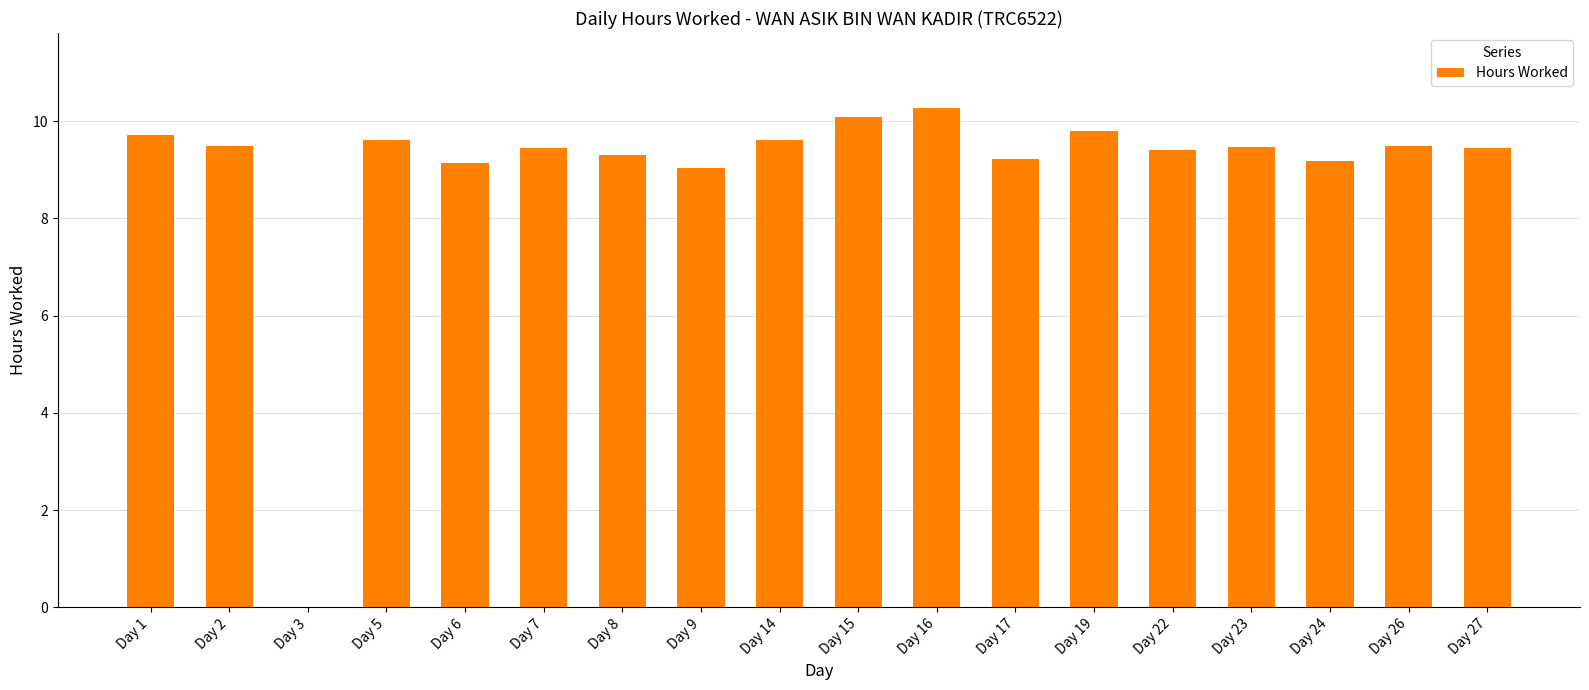

What is the sum of all values?

161.7